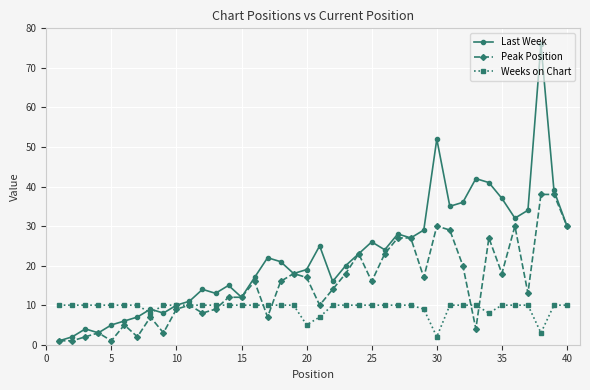

True or false: Weeks on Chart and Last Week intersect in this chart.

True